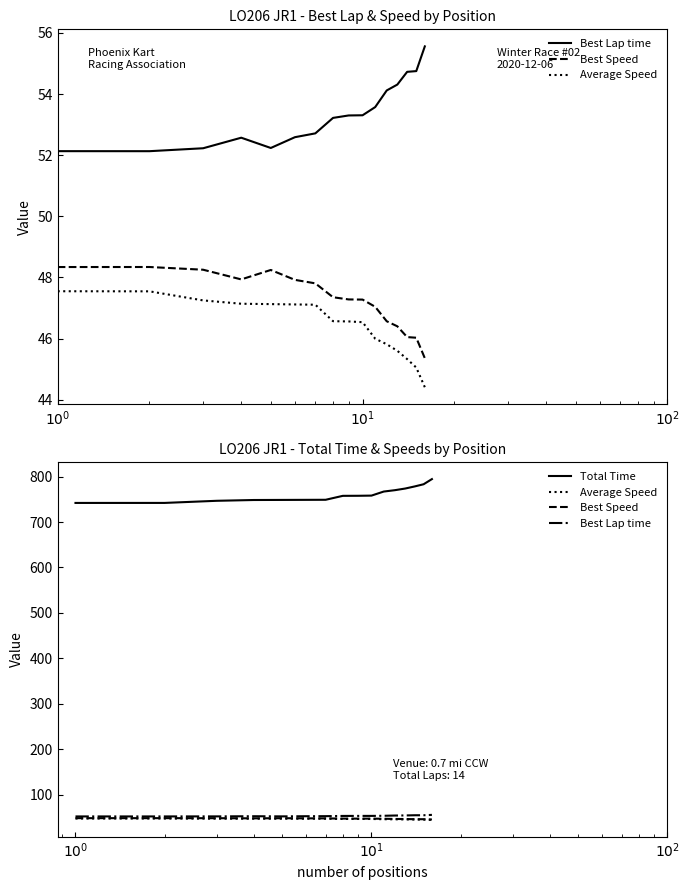

What is the greatest value displayed?

794.4